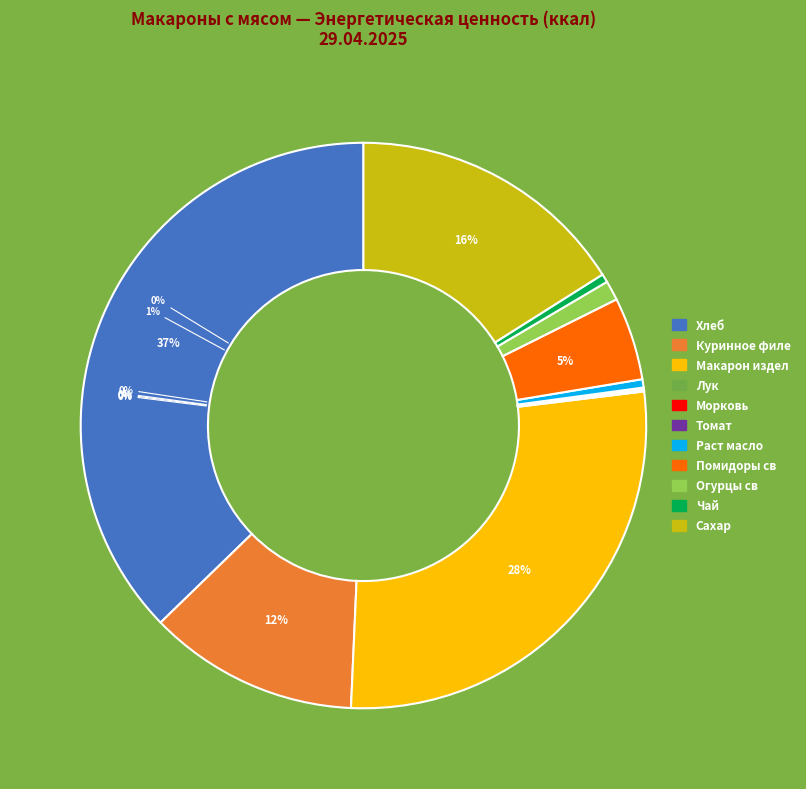

True or false: Хлеб accounts for 37% of the total.

True